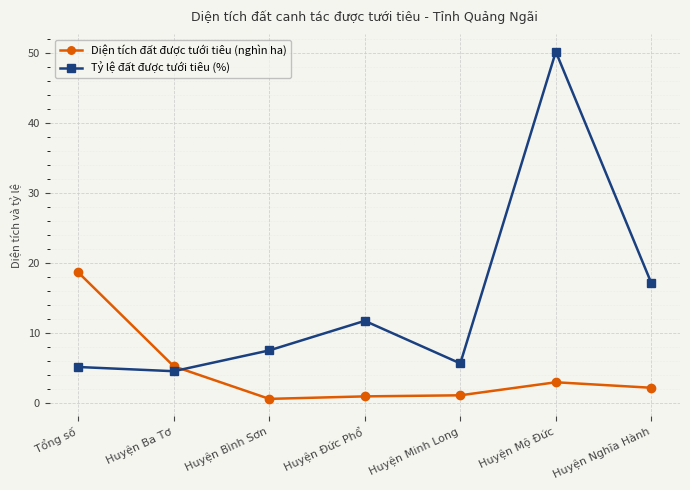

True or false: Diện tích đất được tưới tiêu (nghìn ha) and Tỷ lệ đất được tưới tiêu (%) intersect in this chart.

True